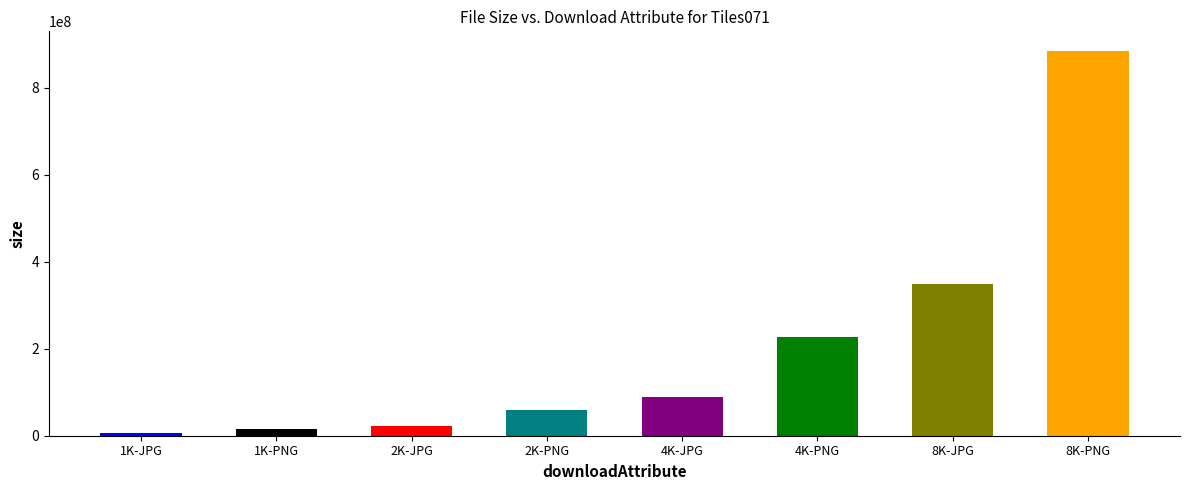

The chart shows a value of 386100178 at 4K-PNG. True or false?

False